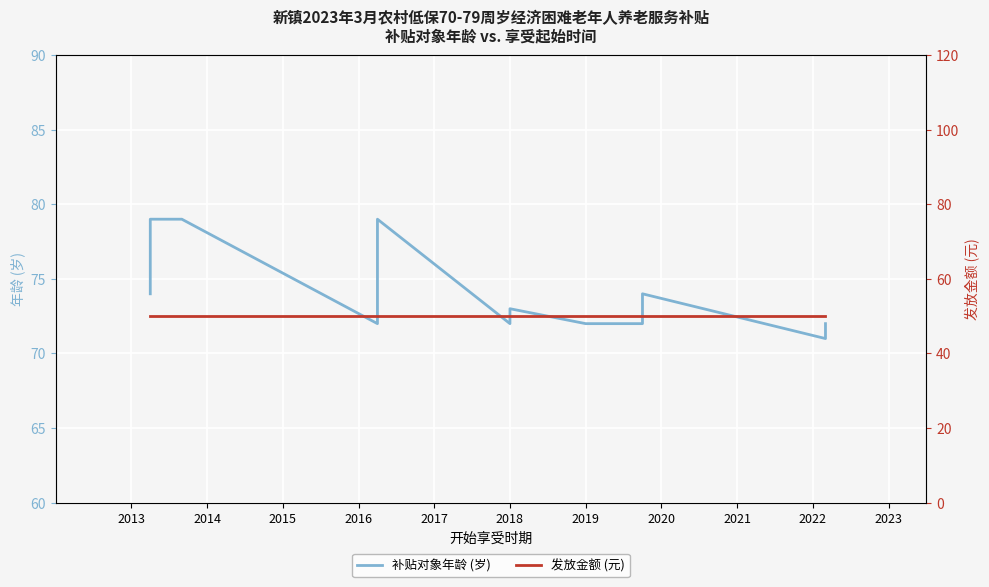

Which series has the largest range (max minus min)?

补贴对象年龄 (岁)